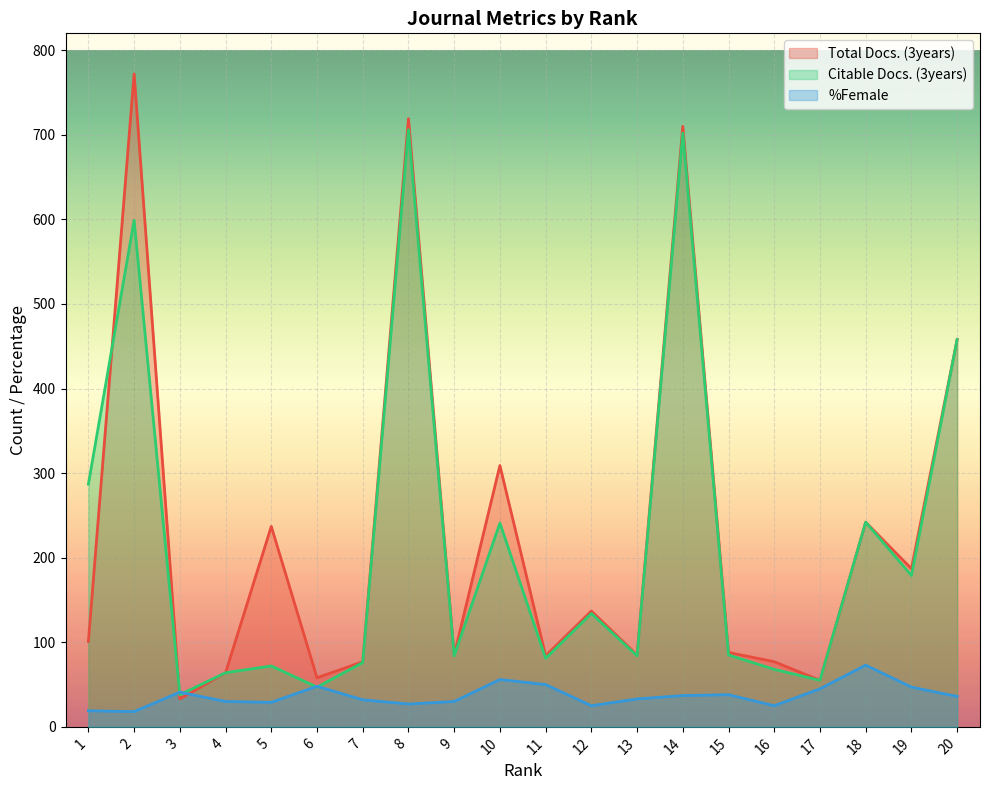

Between which two adjacent categories do %Female and Citable Docs. (3years) first intersect?

2 and 3